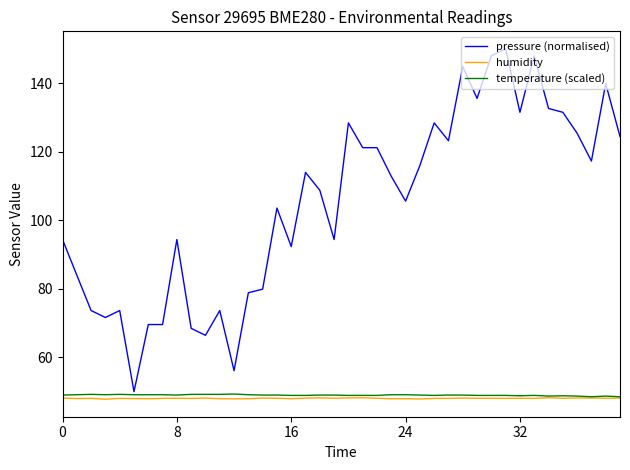

Which series has the widest spread of values?

pressure (normalised)